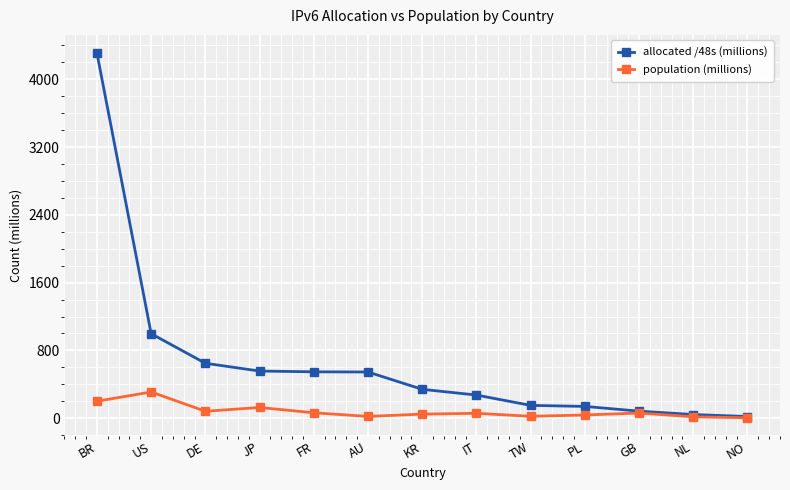

What is the difference between the highest and lowest values at BR?

4106.8